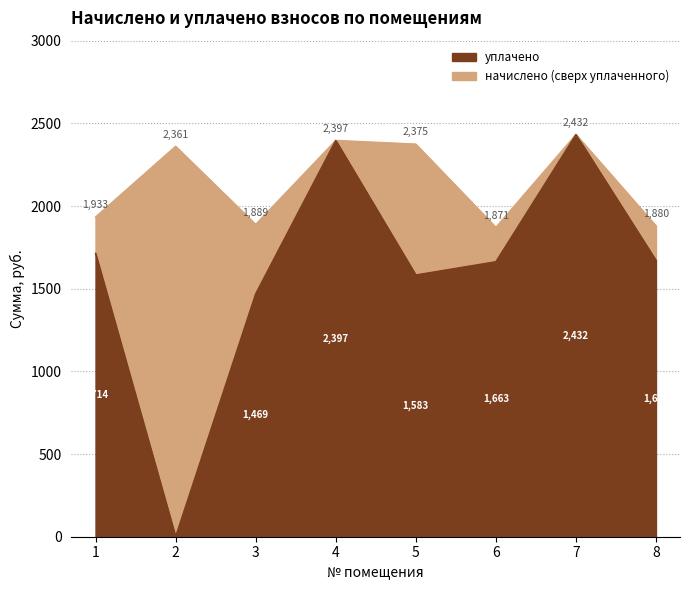

At which label is начислено closest to 2151?

2